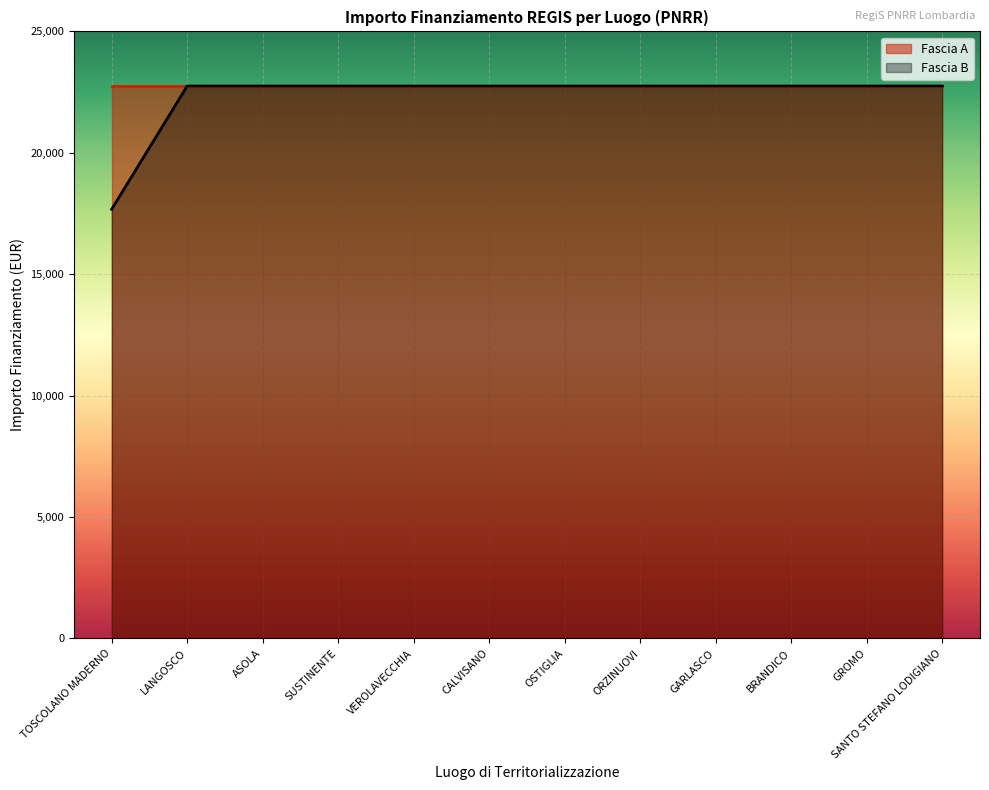

True or false: the data shows 30618.0 at TOSCOLANO MADERNO.

False